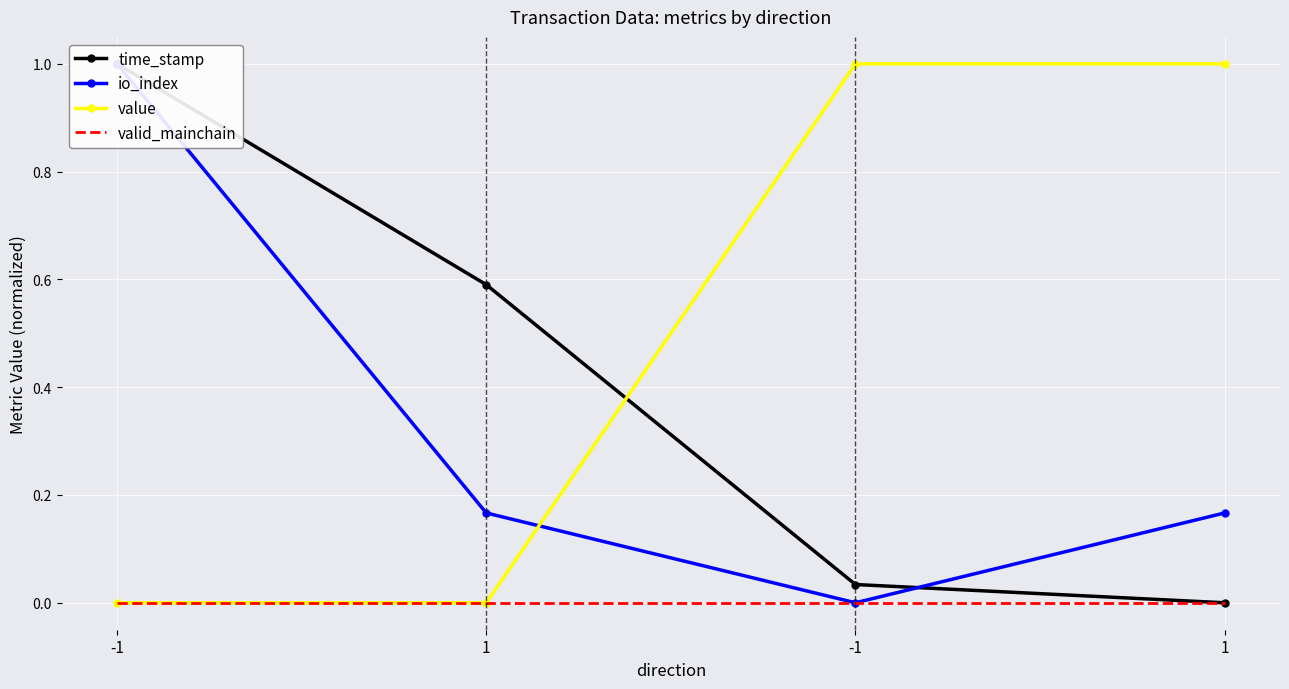

How many io_index values are between 0 and 1?

4